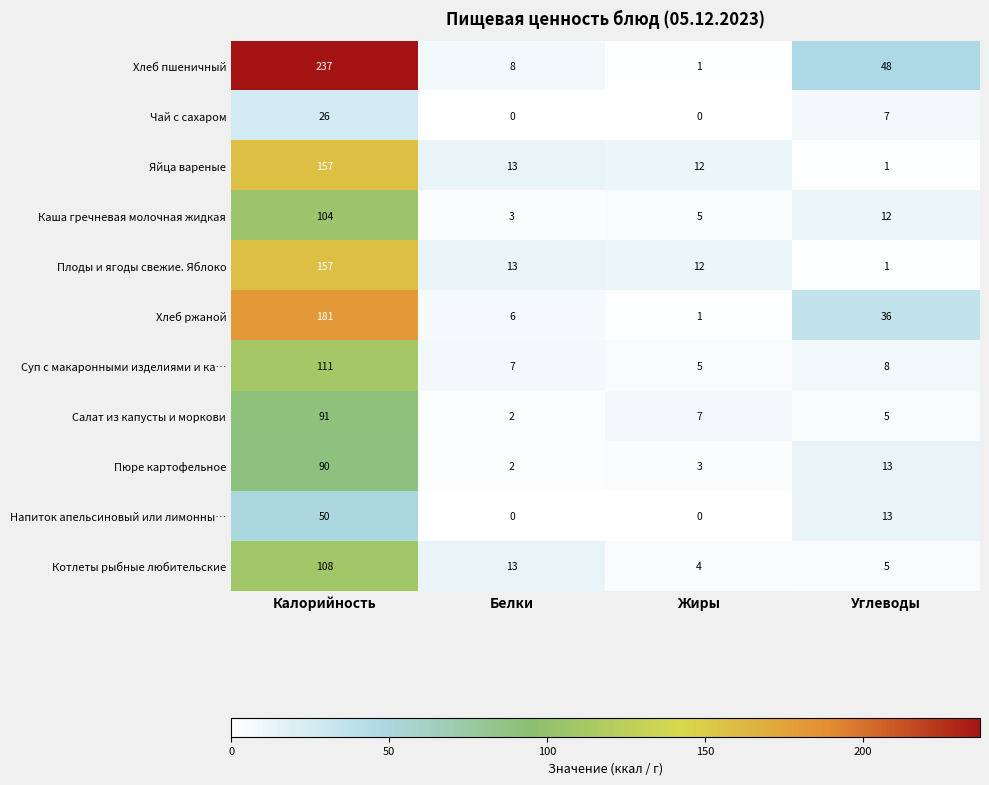

Which series changed the most between Белки and Жиры?

Котлеты рыбные любительские